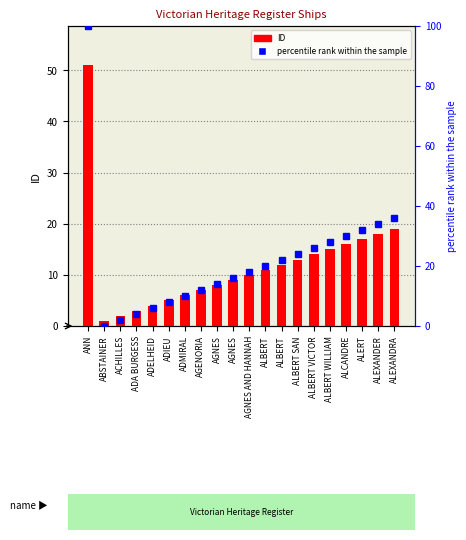

What is the greatest value displayed?

100.0